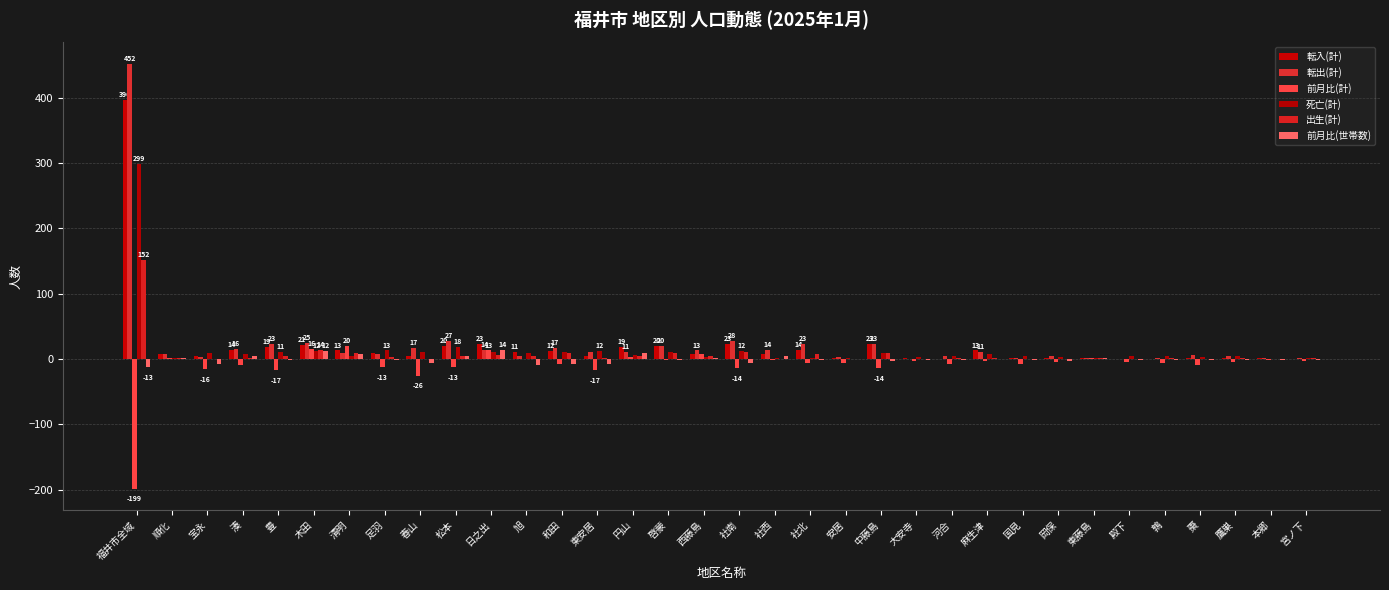

What is the lowest value of the 前月比(世帯数) series?

-13